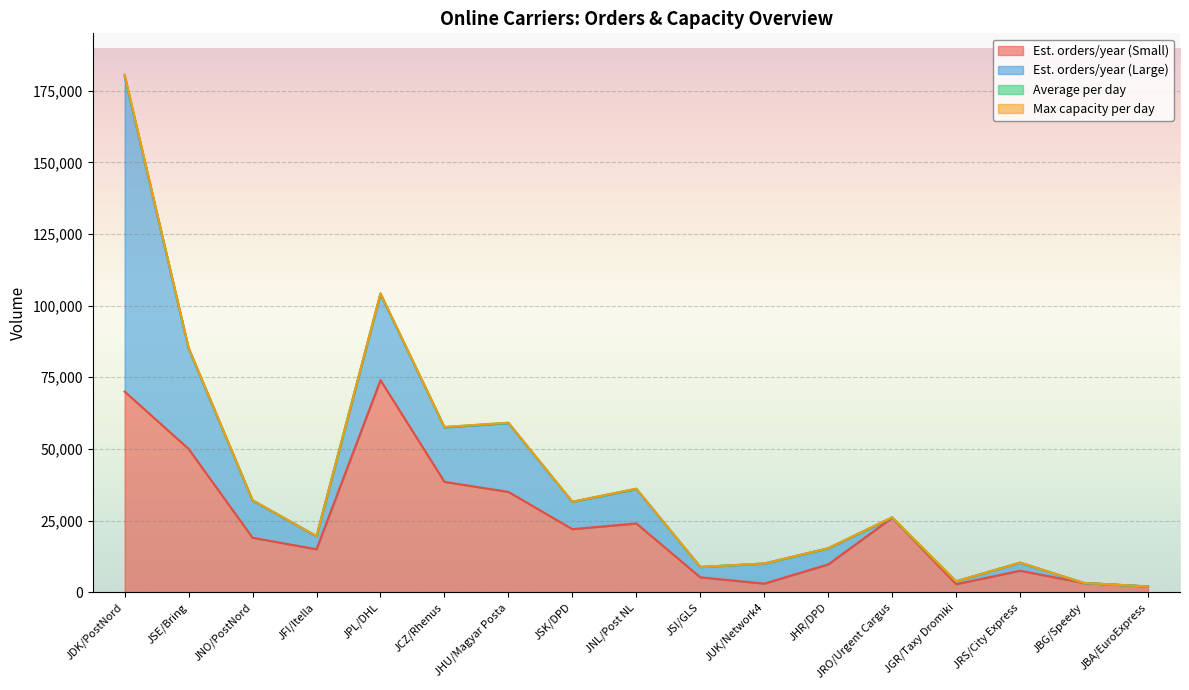

What is the label of the 16th point from the left?

JBG/Speedy